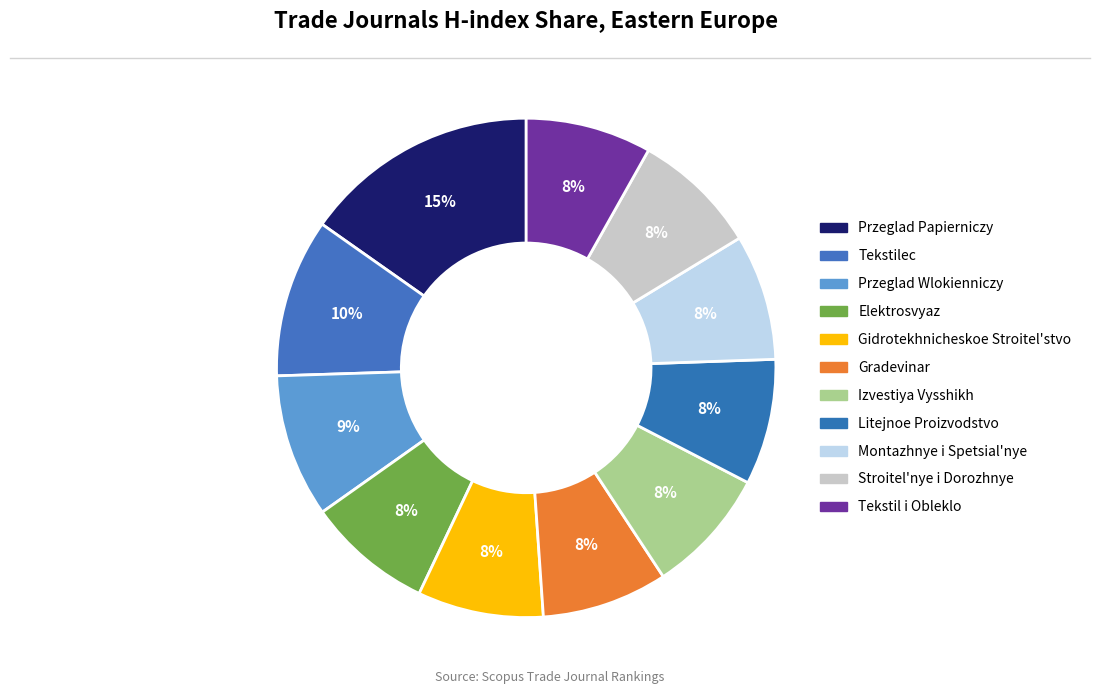

True or false: Przeglad Wlokienniczy accounts for 3% of the total.

False